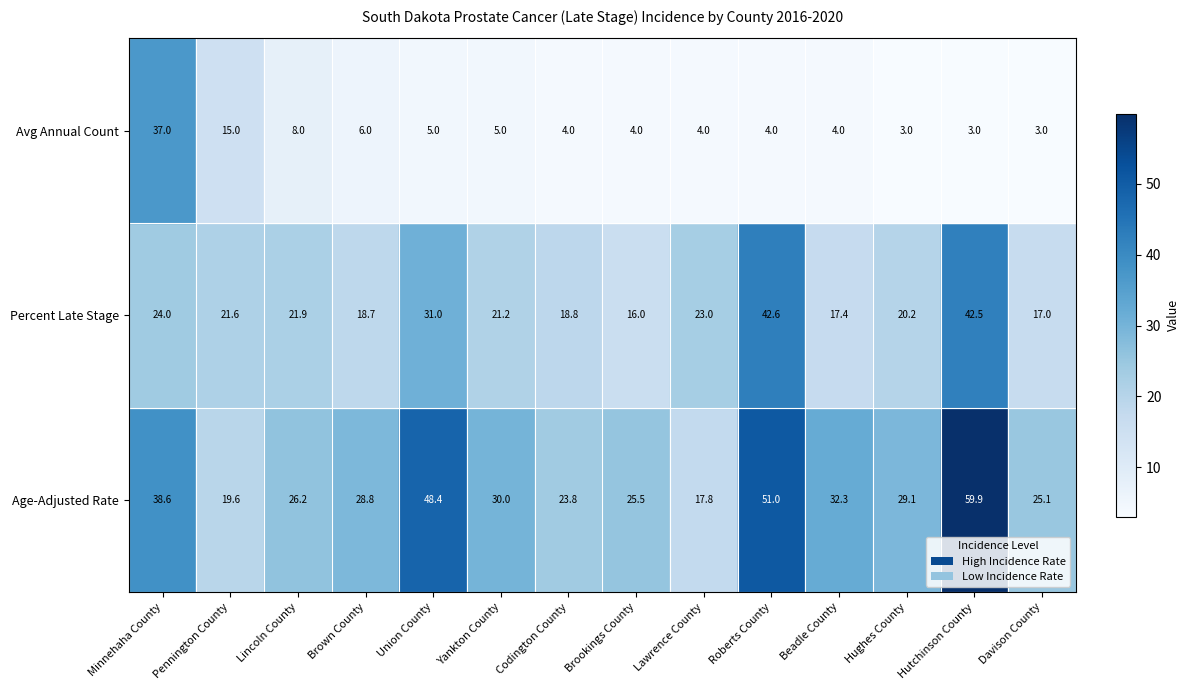

At which category is the sum across all series the highest?

Hutchinson County